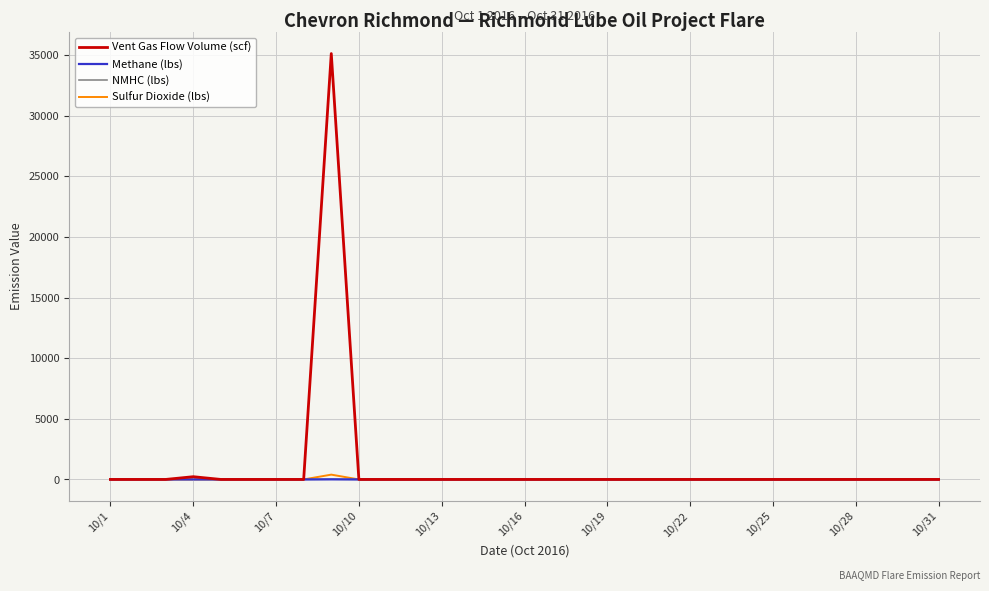

What are all the series names shown in the legend?

Vent Gas Flow Volume (scf), Methane (lbs), NMHC (lbs), Sulfur Dioxide (lbs)